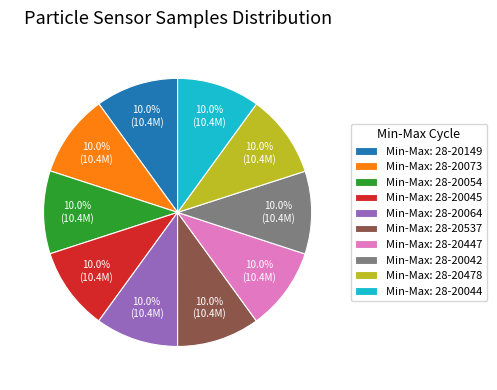

Approximately how many times larger is the value at Min-Max: 28-20045 compared to Min-Max: 28-20054?

1.0